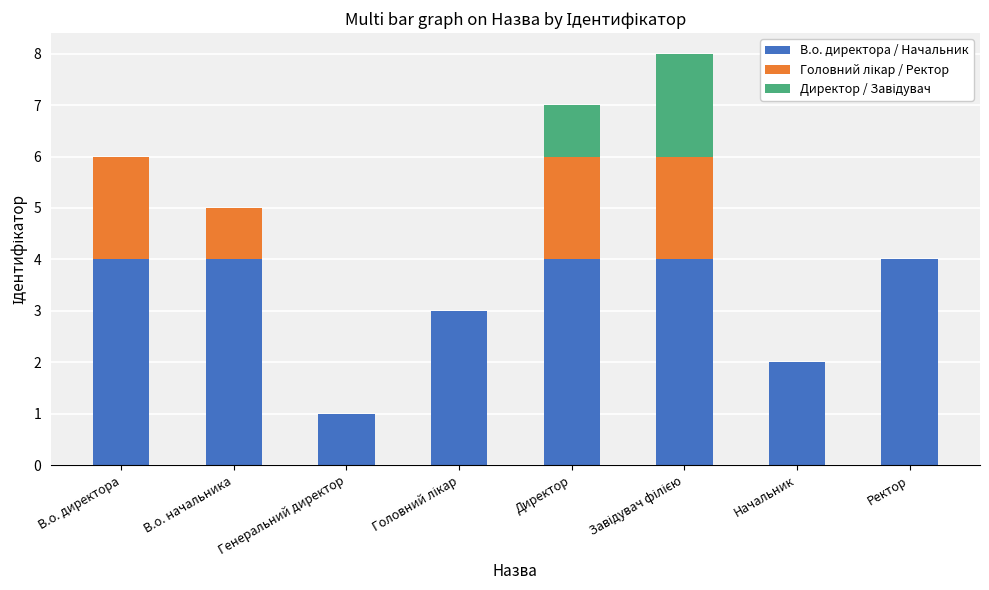

How many data points does each series have?

8